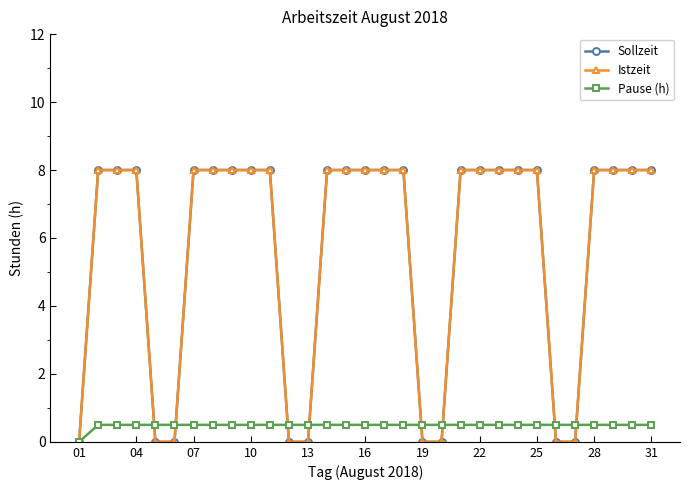

Does the chart have visible grid lines?

No